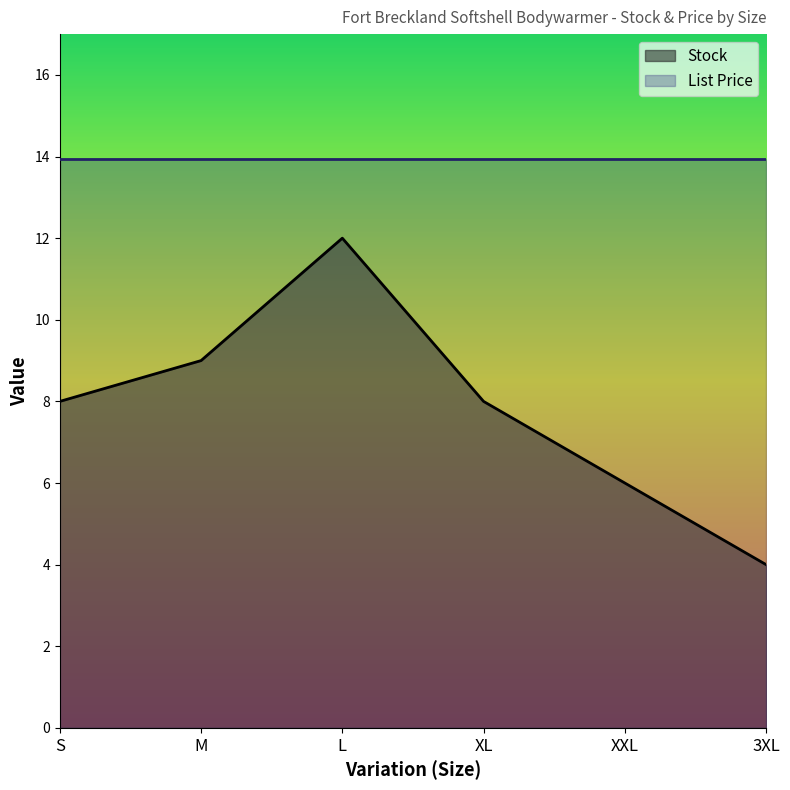

What is the difference between the values at L and XXL?

6